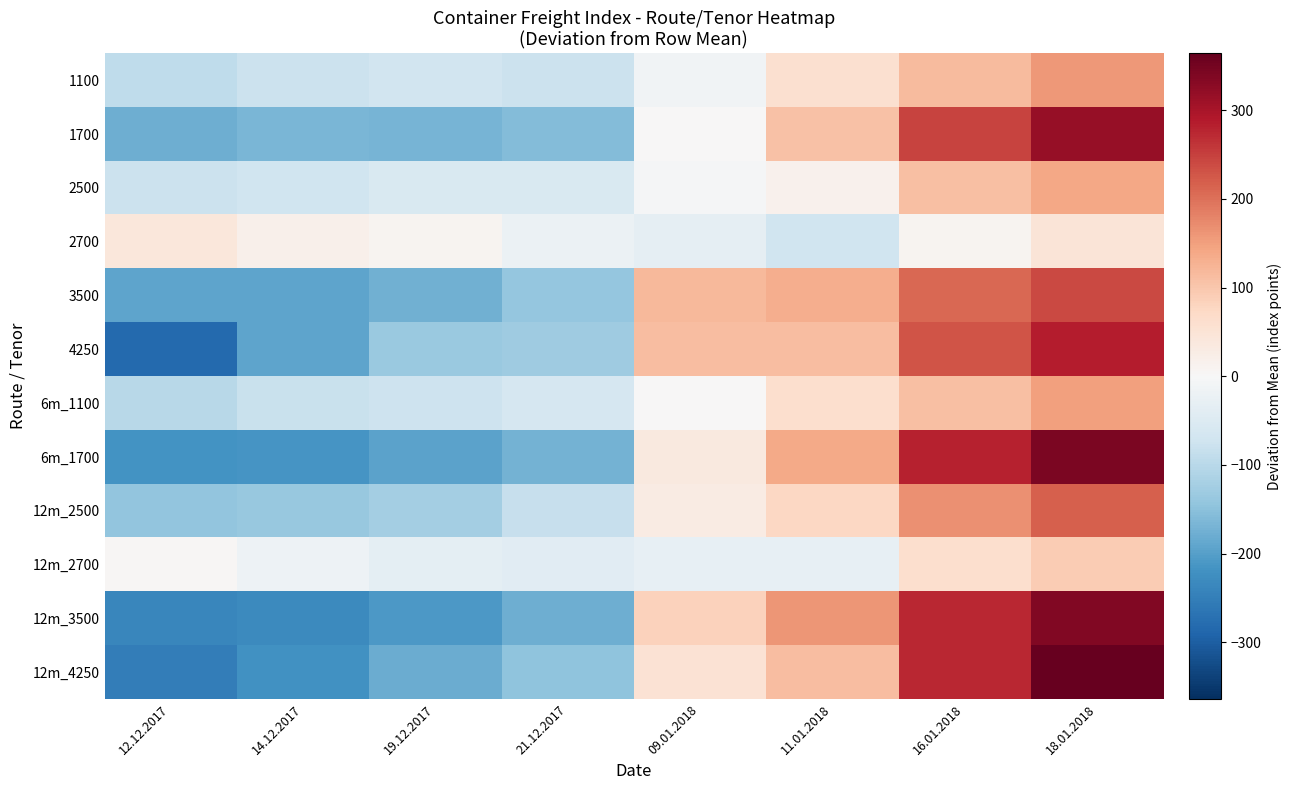

Which series changed the most between 21.12.2017 and 11.01.2018?

12m_3500